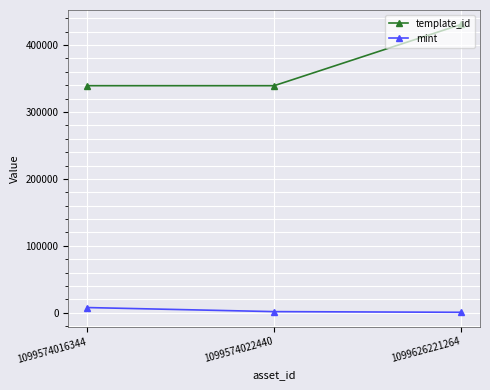

At how many categories does at least one series exceed 160172?

3